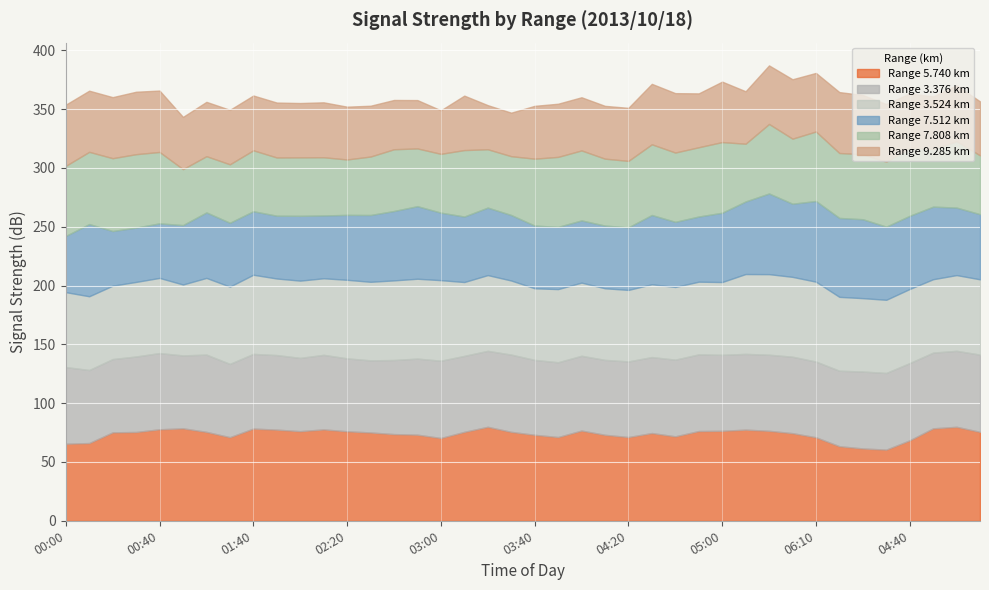

Count the number of data series in this chart.

6